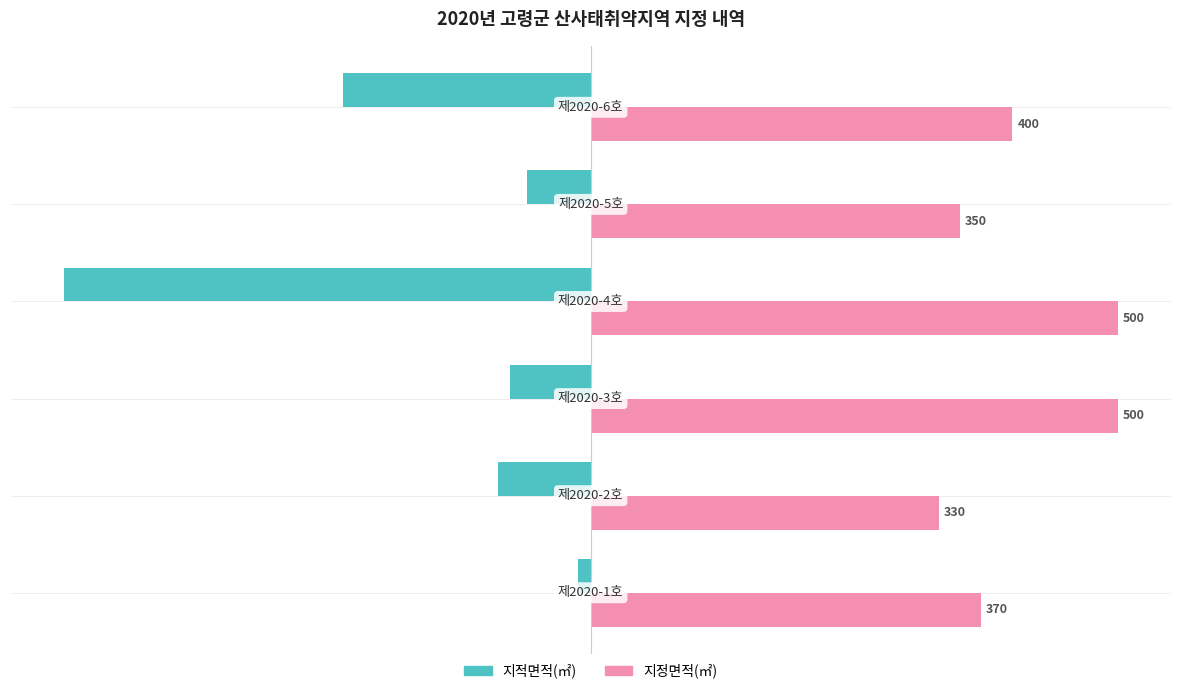

What are all the series names shown in the legend?

지적면적(㎡), 지정면적(㎡)